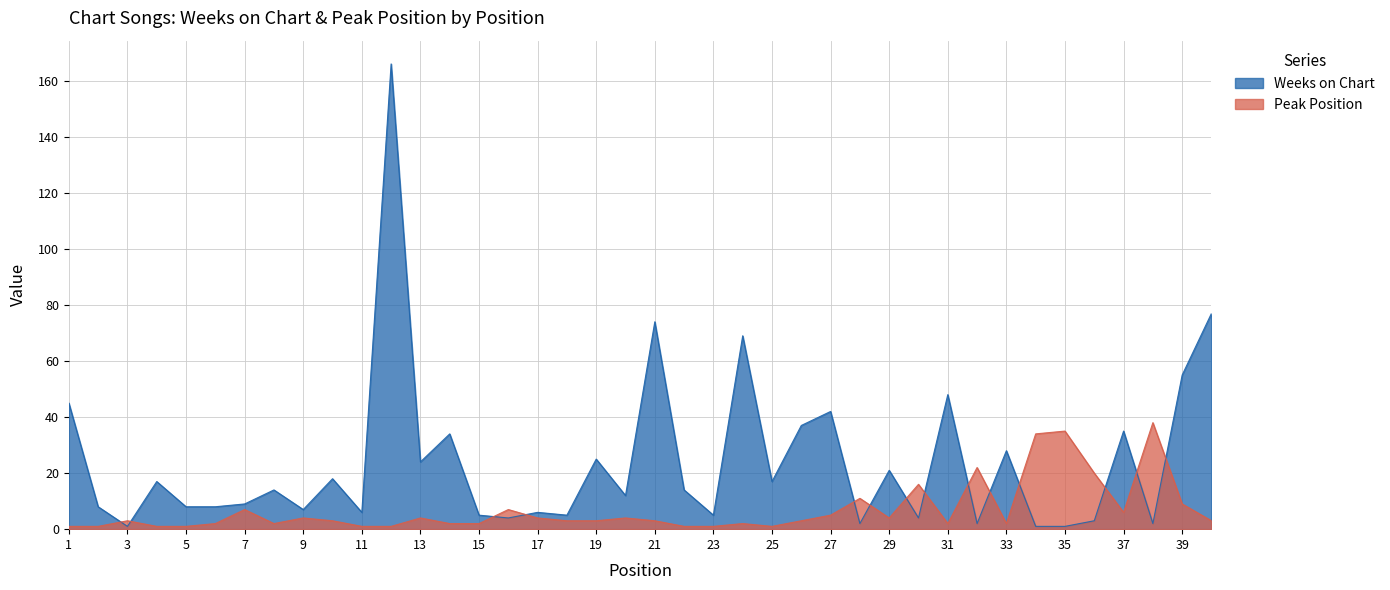

Reading left to right, list all the values displayed in this chart.

Weeks on Chart: 1=45	2=8	3=1	4=17	5=8	6=8	7=9	8=14	9=7	10=18	11=6	12=166	13=24	14=34	15=5	16=4	17=6	18=5	19=25	20=12	21=74	22=14	23=5	24=69	25=17	26=37	27=42	28=2	29=21	30=4	31=48	32=2	33=28	34=1	35=1	36=3	37=35	38=2	39=55	40=77
Peak Position: 1=1	2=1	3=3	4=1	5=1	6=2	7=7	8=2	9=4	10=3	11=1	12=1	13=4	14=2	15=2	16=7	17=4	18=3	19=3	20=4	21=3	22=1	23=1	24=2	25=1	26=3	27=5	28=11	29=4	30=16	31=2	32=22	33=2	34=34	35=35	36=20	37=6	38=38	39=9	40=3